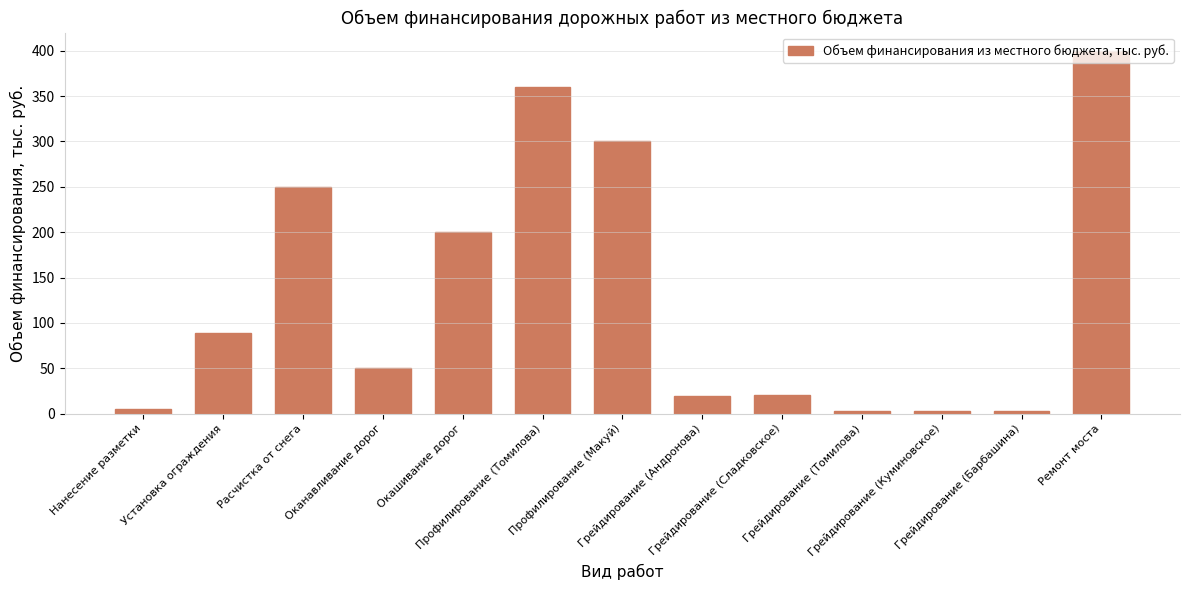

What is the change in value from Установка ограждения to Профилирование (Томилова)?

+271.0